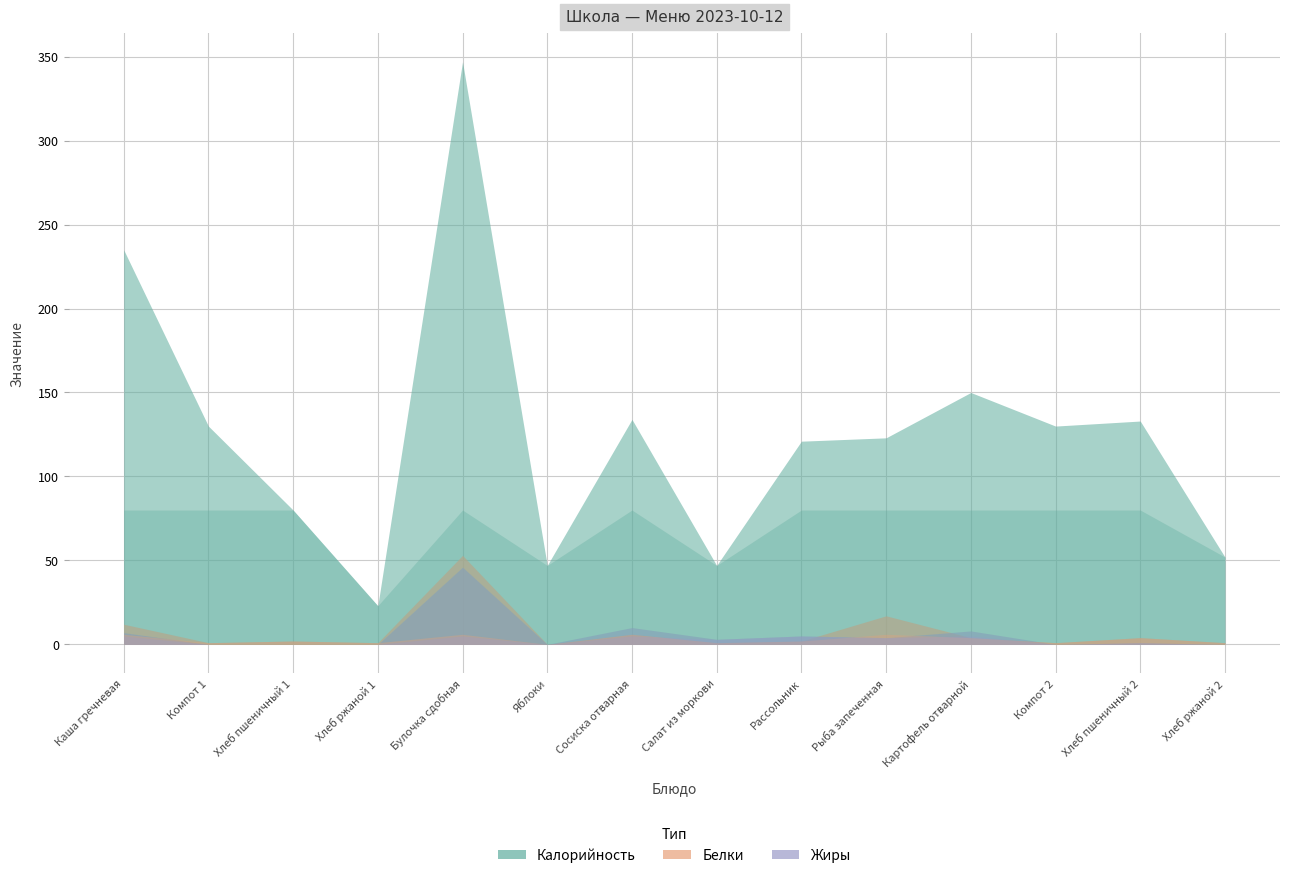

Is the value of Жиры at Компот 1 greater than the value of Белки at Рыба запеченная?

No